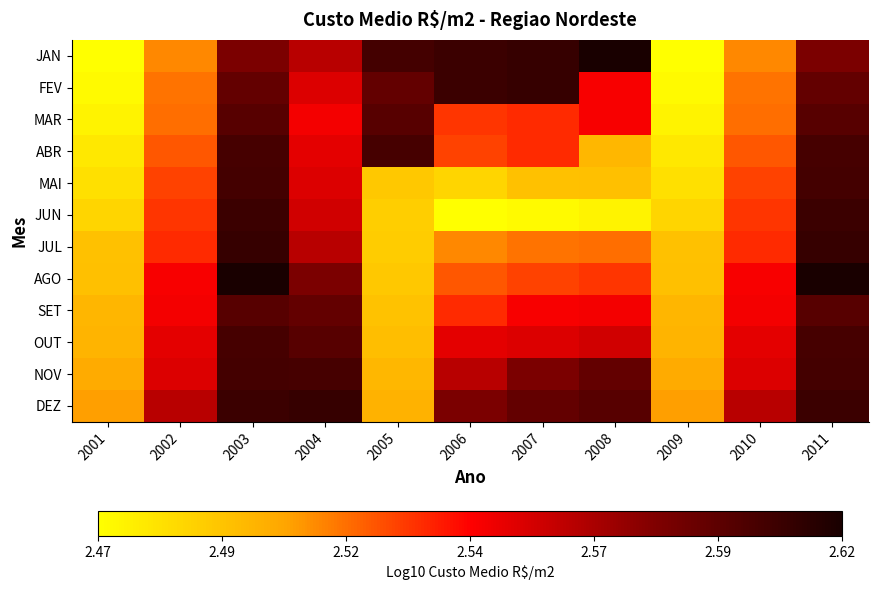

Reading right to left, transcribe all the data shown in this chart.

JAN: 2011=2.6	2010=2.5	2009=2.5	2008=2.6	2007=2.6	2006=2.6	2005=2.6	2004=2.6	2003=2.6	2002=2.5	2001=2.5
FEV: 2011=2.6	2010=2.5	2009=2.5	2008=2.5	2007=2.6	2006=2.6	2005=2.6	2004=2.6	2003=2.6	2002=2.5	2001=2.5
MAR: 2011=2.6	2010=2.5	2009=2.5	2008=2.5	2007=2.5	2006=2.5	2005=2.6	2004=2.5	2003=2.6	2002=2.5	2001=2.5
ABR: 2011=2.6	2010=2.5	2009=2.5	2008=2.5	2007=2.5	2006=2.5	2005=2.6	2004=2.6	2003=2.6	2002=2.5	2001=2.5
MAI: 2011=2.6	2010=2.5	2009=2.5	2008=2.5	2007=2.5	2006=2.5	2005=2.5	2004=2.6	2003=2.6	2002=2.5	2001=2.5
JUN: 2011=2.6	2010=2.5	2009=2.5	2008=2.5	2007=2.5	2006=2.5	2005=2.5	2004=2.6	2003=2.6	2002=2.5	2001=2.5
JUL: 2011=2.6	2010=2.5	2009=2.5	2008=2.5	2007=2.5	2006=2.5	2005=2.5	2004=2.6	2003=2.6	2002=2.5	2001=2.5
AGO: 2011=2.6	2010=2.5	2009=2.5	2008=2.5	2007=2.5	2006=2.5	2005=2.5	2004=2.6	2003=2.6	2002=2.5	2001=2.5
SET: 2011=2.6	2010=2.5	2009=2.5	2008=2.5	2007=2.5	2006=2.5	2005=2.5	2004=2.6	2003=2.6	2002=2.5	2001=2.5
OUT: 2011=2.6	2010=2.6	2009=2.5	2008=2.6	2007=2.6	2006=2.6	2005=2.5	2004=2.6	2003=2.6	2002=2.6	2001=2.5
NOV: 2011=2.6	2010=2.6	2009=2.5	2008=2.6	2007=2.6	2006=2.6	2005=2.5	2004=2.6	2003=2.6	2002=2.6	2001=2.5
DEZ: 2011=2.6	2010=2.6	2009=2.5	2008=2.6	2007=2.6	2006=2.6	2005=2.5	2004=2.6	2003=2.6	2002=2.6	2001=2.5